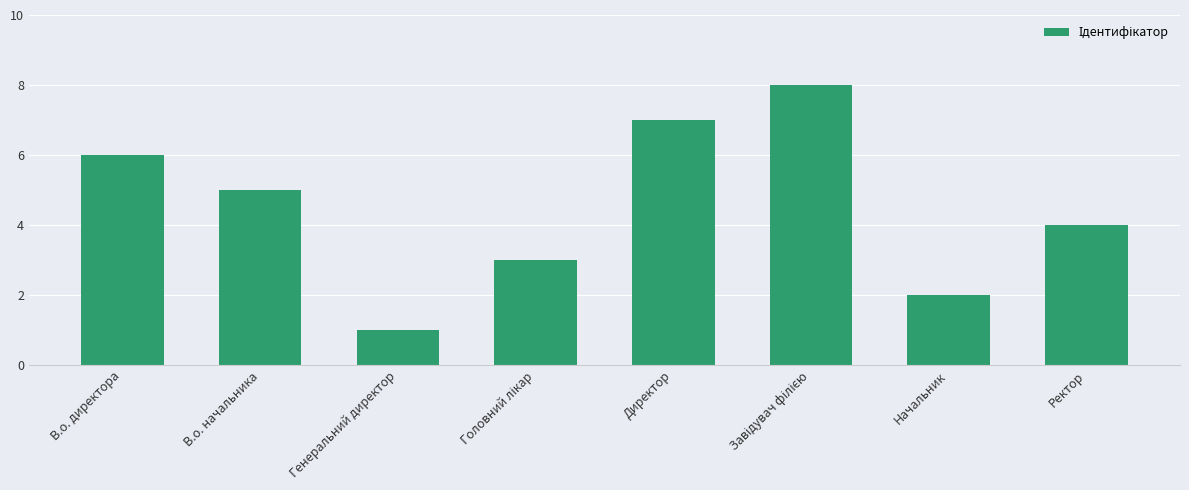

Approximately how many times larger is the value at В.о. директора compared to Директор?

0.9